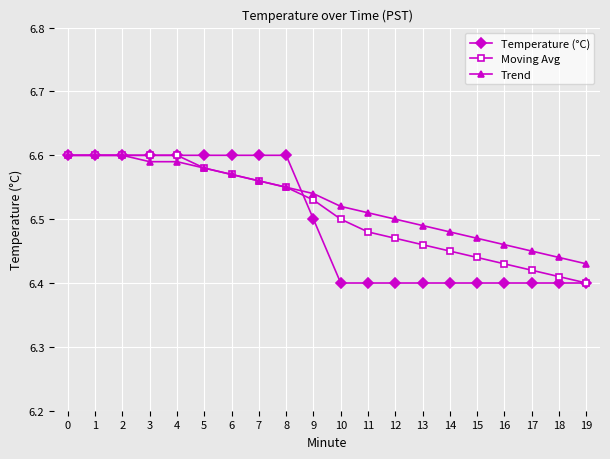

Which series changed the most between 9 and 11?

Temperature (°C)